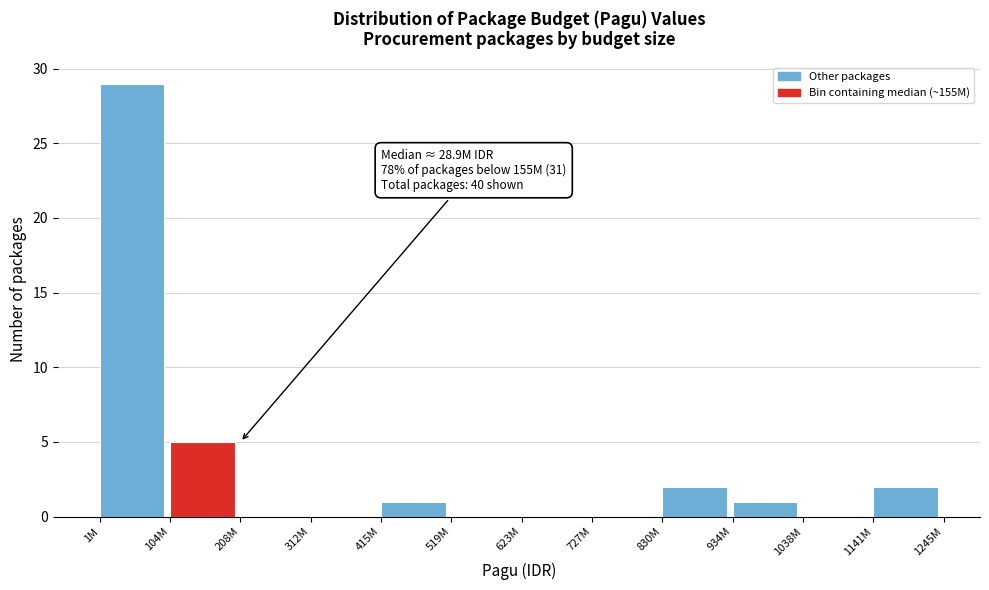

Reading right to left, transcribe all the data shown in this chart.

1141M=2	1038M=0	934M=1	830M=2	727M=0	623M=0	519M=0	415M=1	312M=0	208M=0	104M=5	1M=29